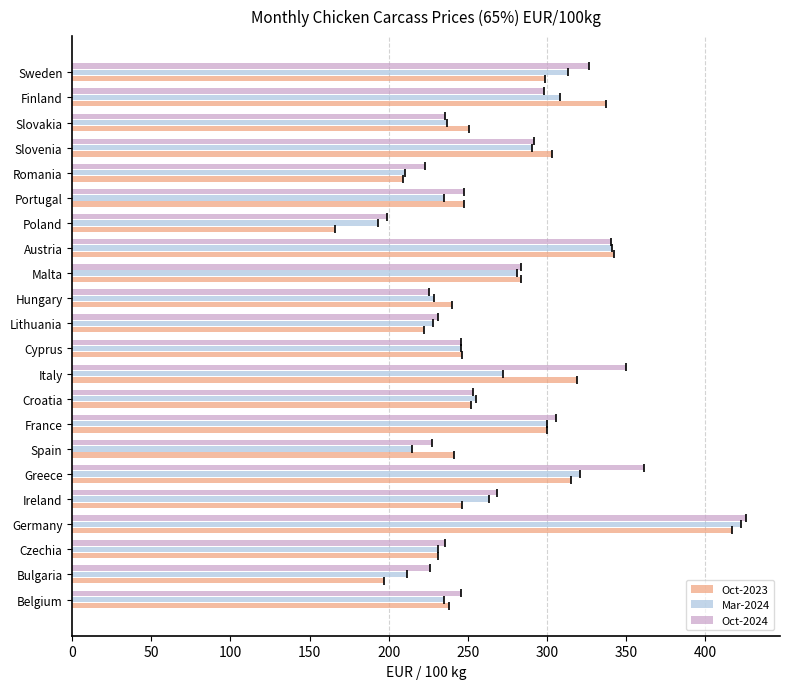

What is the difference between the highest and lowest values at Belgium?

10.7